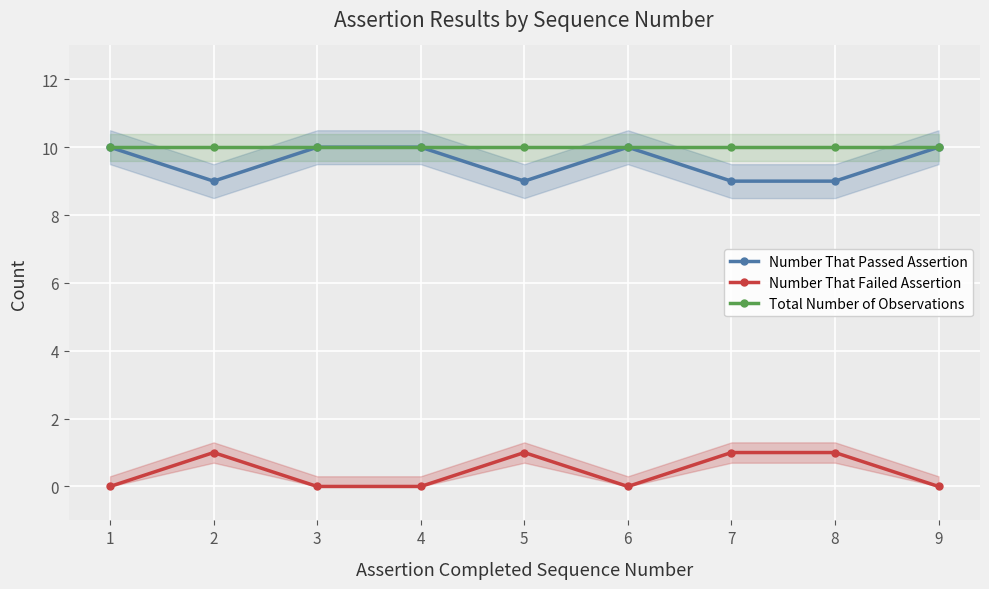

Rank the series at 5 from highest to lowest value.

Total Number of Observations, Number That Passed Assertion, Number That Failed Assertion